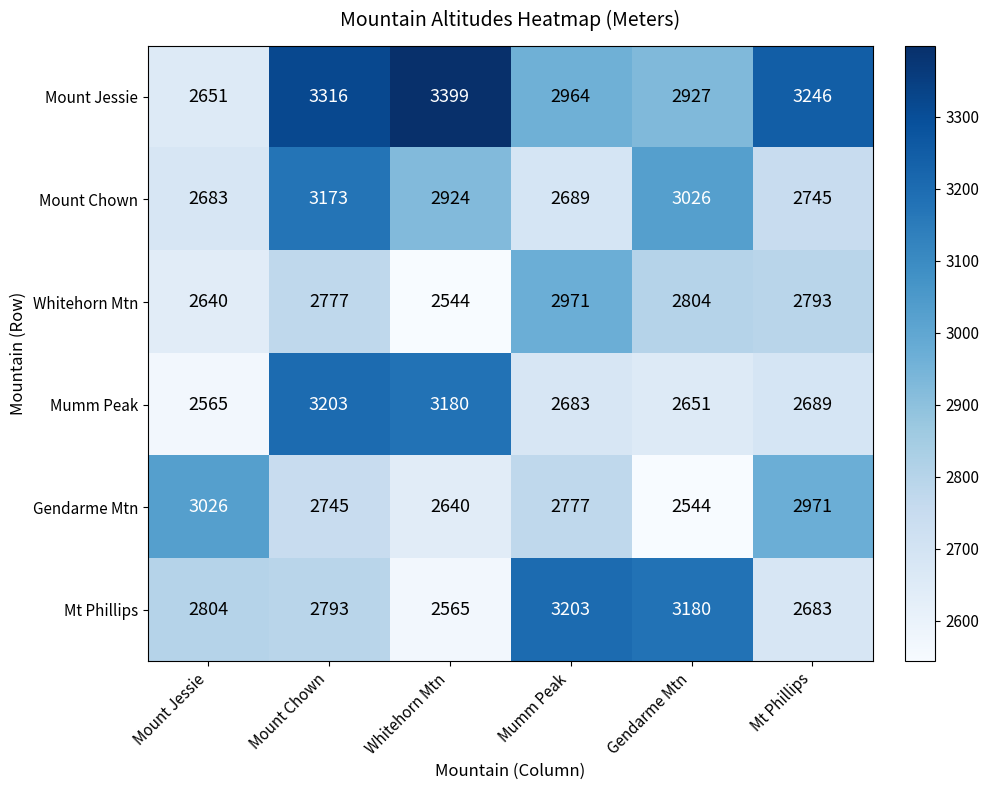

What is the greatest value displayed?

3399